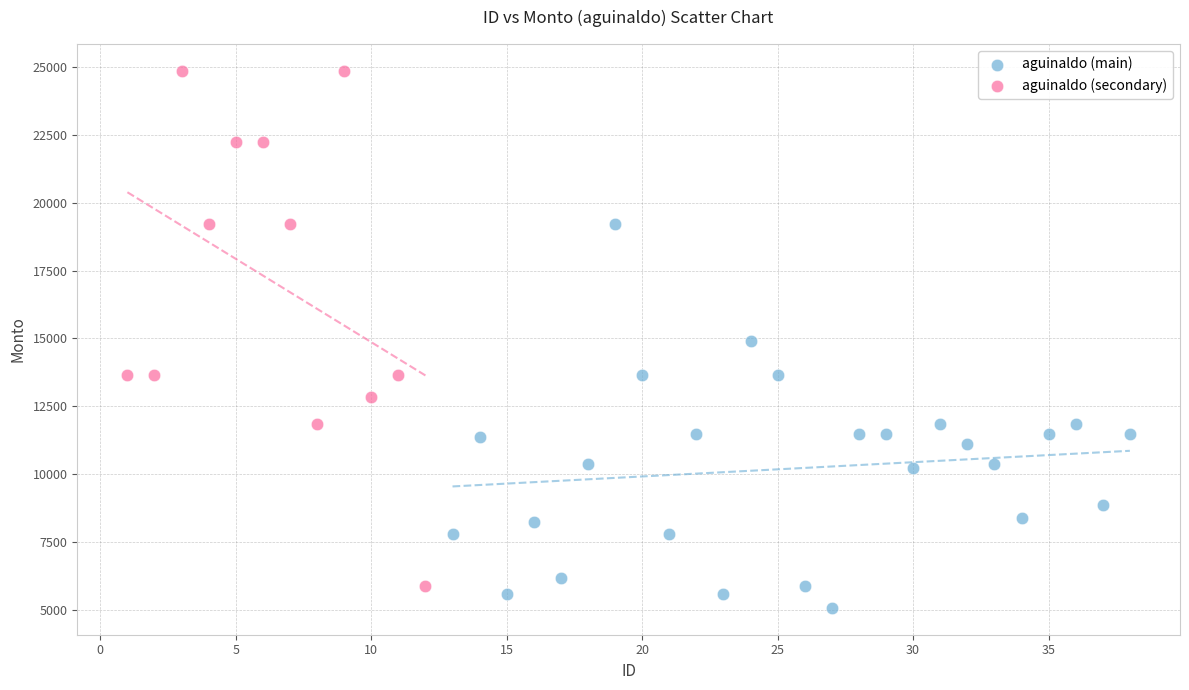

Which series has the largest Y range (max minus min)?

aguinaldo (secondary)